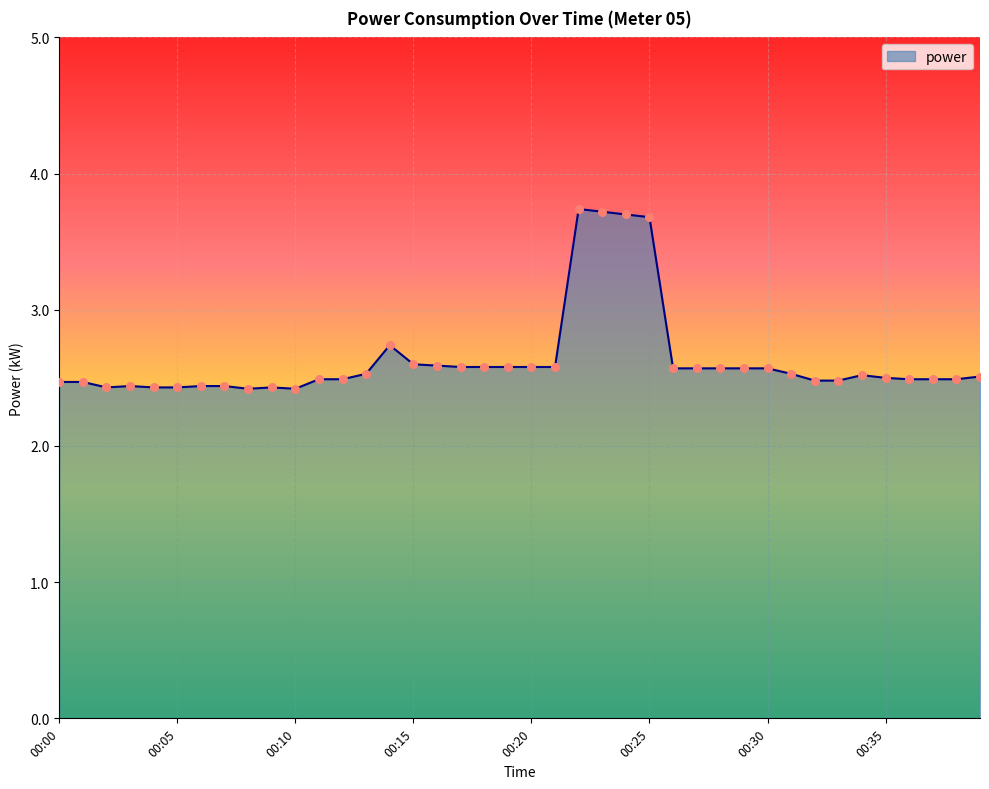

What is the maximum value shown in the chart?

3.7